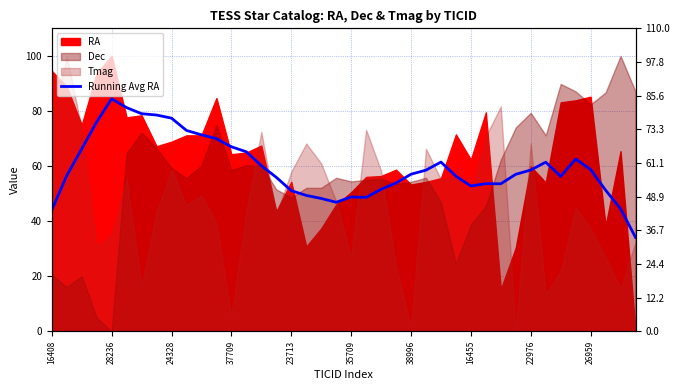

What is the label of the 31st point from the right?

26959